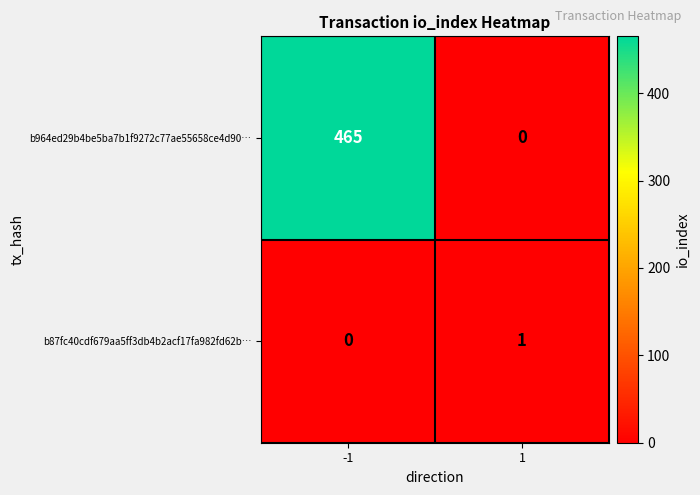

Is it true that b964ed29b4be5ba7b1f9272c77ae55658ce4d90… equals 465 at -1?

True